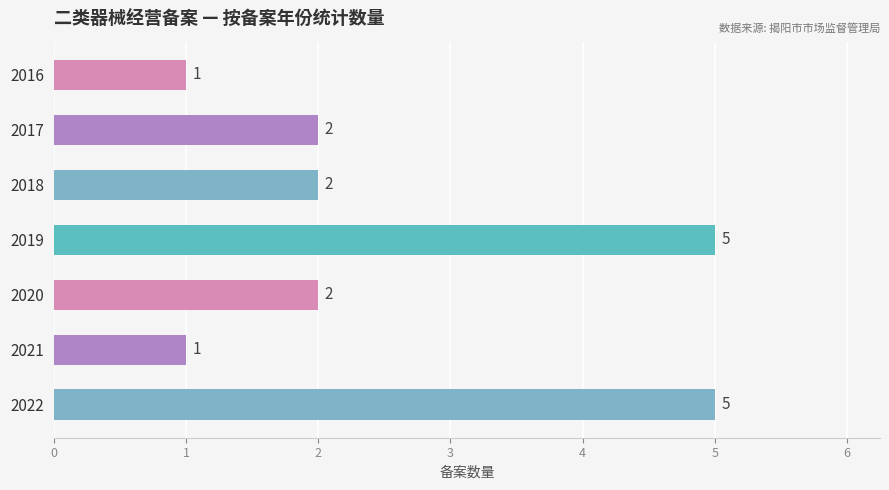

The chart shows a value of 3 at 2017. True or false?

False